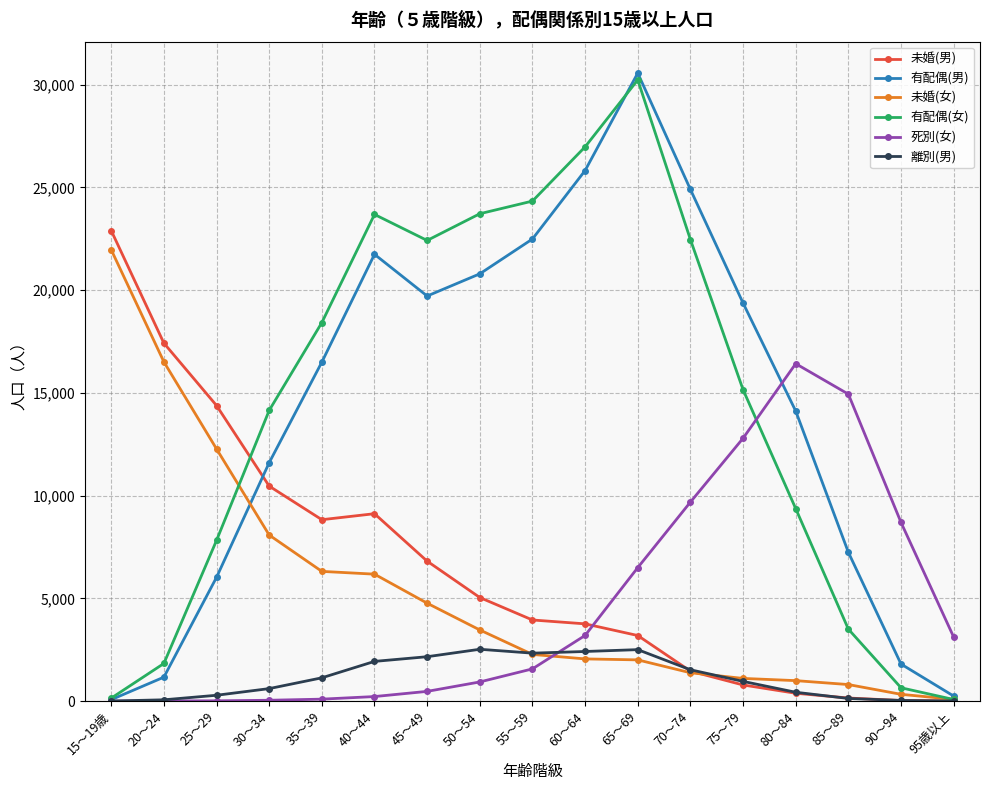

What is the sum of the 有配偶(女) values at 90～94 and 80～84?

10019